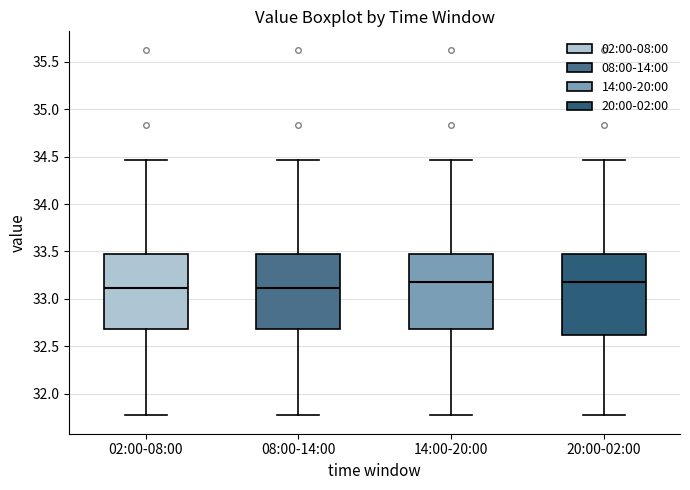

Reading left to right, transcribe this box plot: for each box, give where its median line is, the range the box spans, and where its two whiskers end, as read against the y-axis. The values are not printed on the chart, so give them approximately, as read against the axis.

02:00-08:00: median 33.10, box 32.70 to 33.50, whiskers 31.75 to 34.45
08:00-14:00: median 33.10, box 32.70 to 33.50, whiskers 31.75 to 34.45
14:00-20:00: median 33.20, box 32.70 to 33.50, whiskers 31.75 to 34.45
20:00-02:00: median 33.20, box 32.60 to 33.50, whiskers 31.75 to 34.45